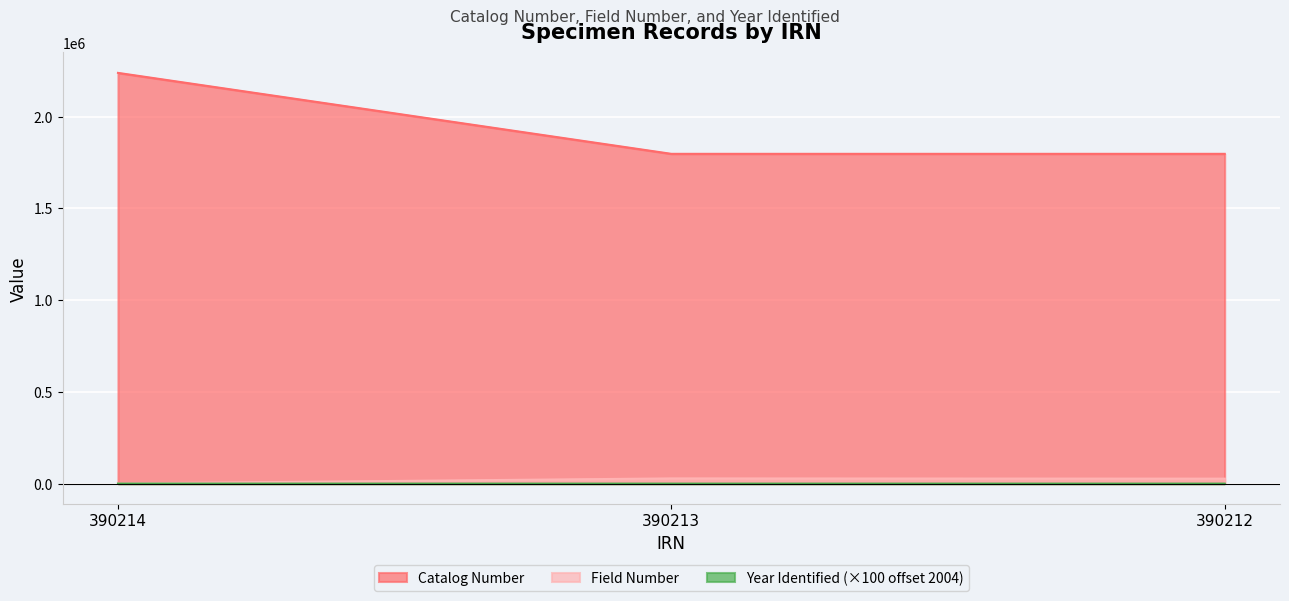

What is the sum of all Catalog Number values?

5834521